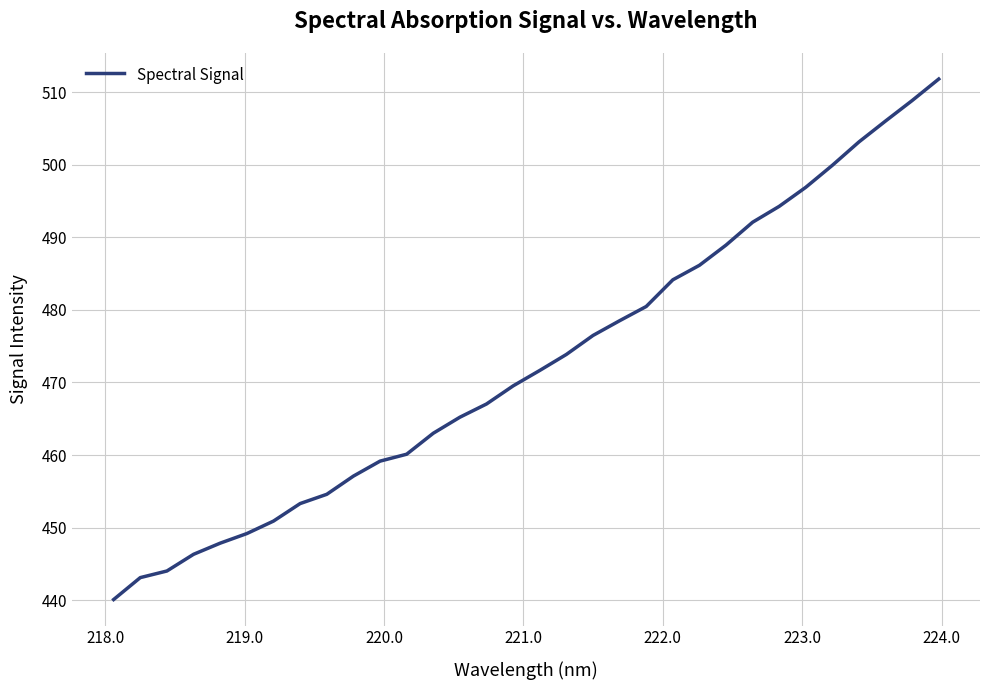

What is the smallest value displayed?

440.1